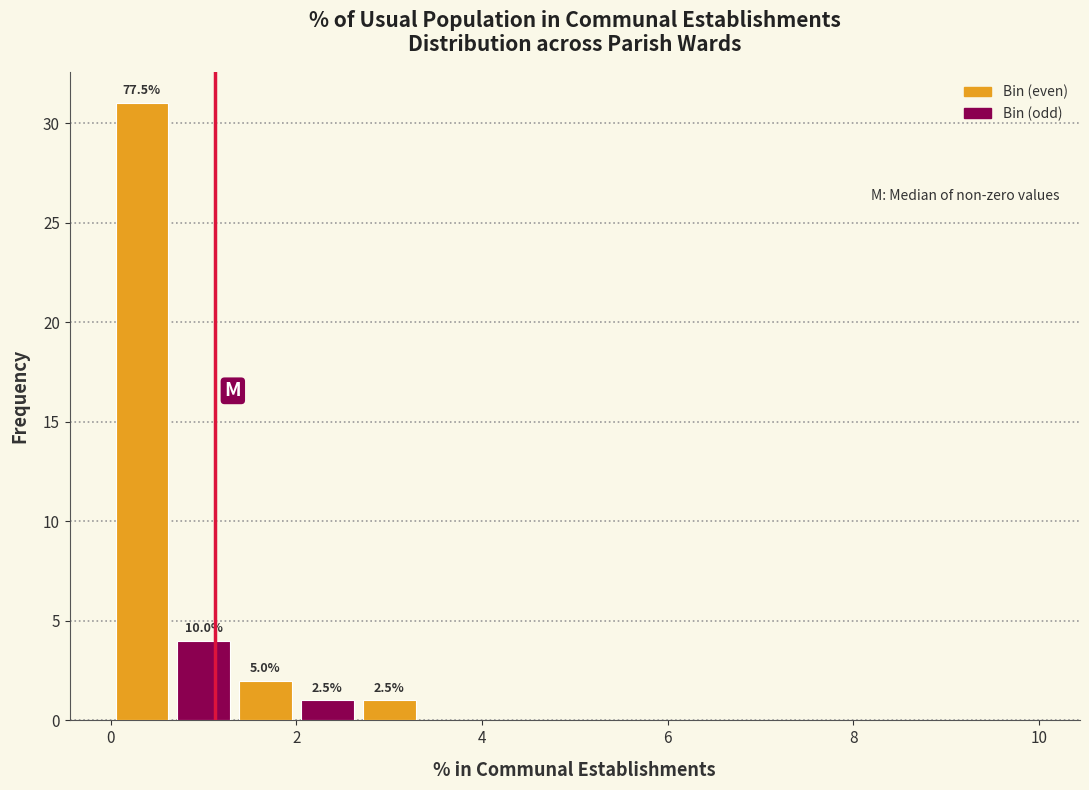

Read against the x-axis, roughly where is the centre of the tallest bar?

0.4